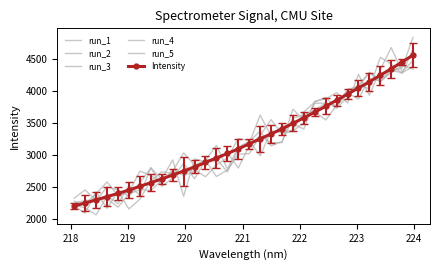

In run_2, how many points are lower than both neighbors (excluding endpoints)?

10